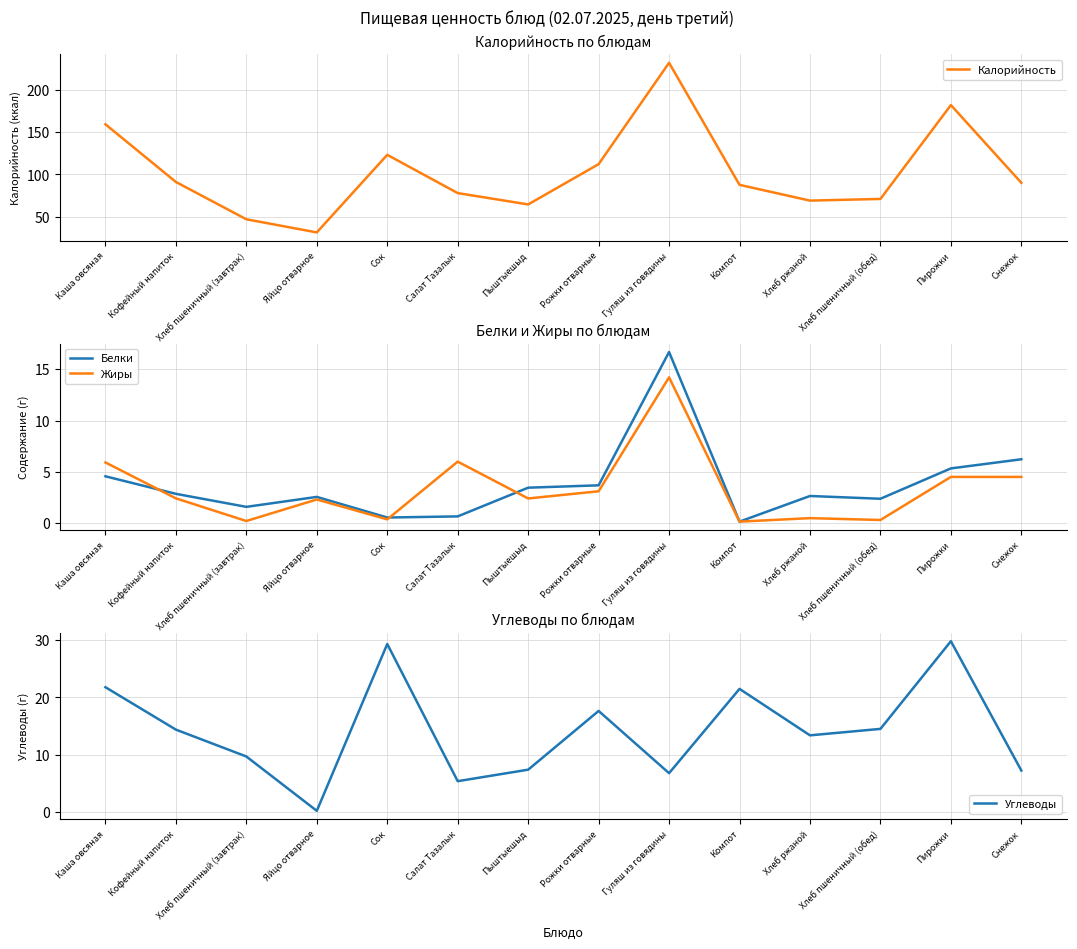

True or false: Калорийность and Жиры intersect in this chart.

False